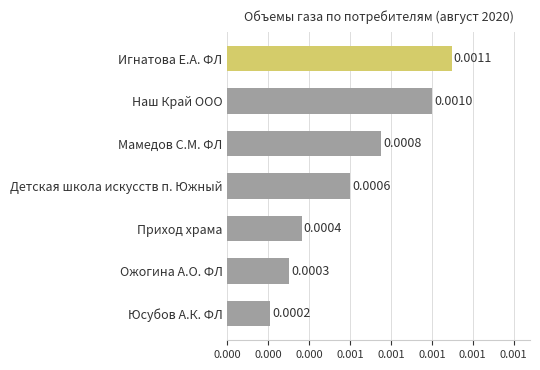

At which category does the chart reach its minimum across all series?

Юсубов А.К. ФЛ